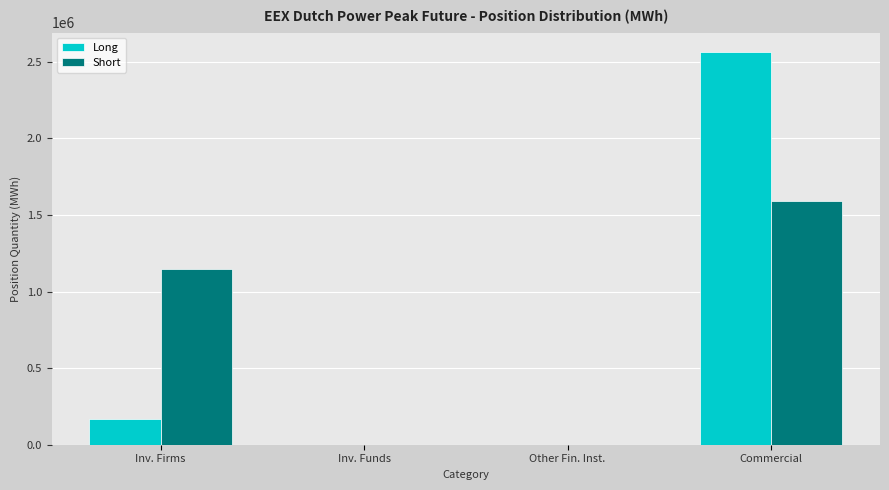

Reading right to left, extract all data points from this chart.

Long: Commercial=2563740	Other Fin. Inst.=0	Inv. Funds=0	Inv. Firms=164916
Short: Commercial=1590624	Other Fin. Inst.=0	Inv. Funds=0	Inv. Firms=1147392